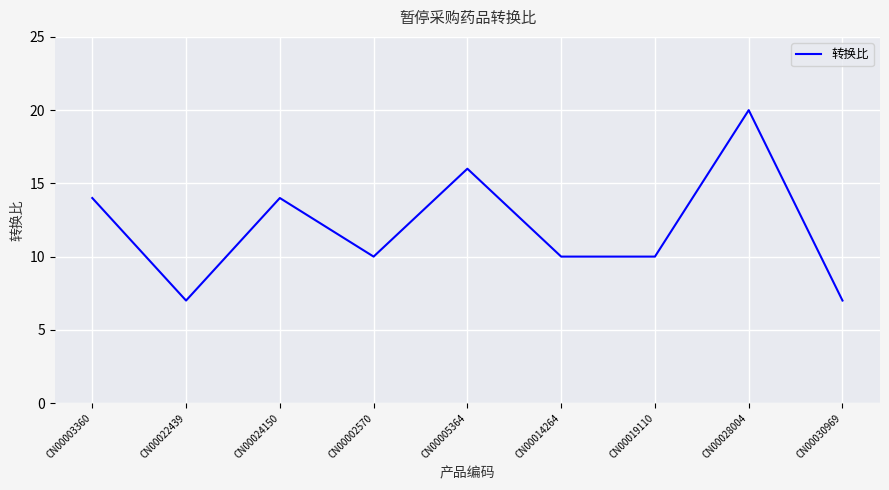

True or false: the data shows 5 at CN00002570.

False